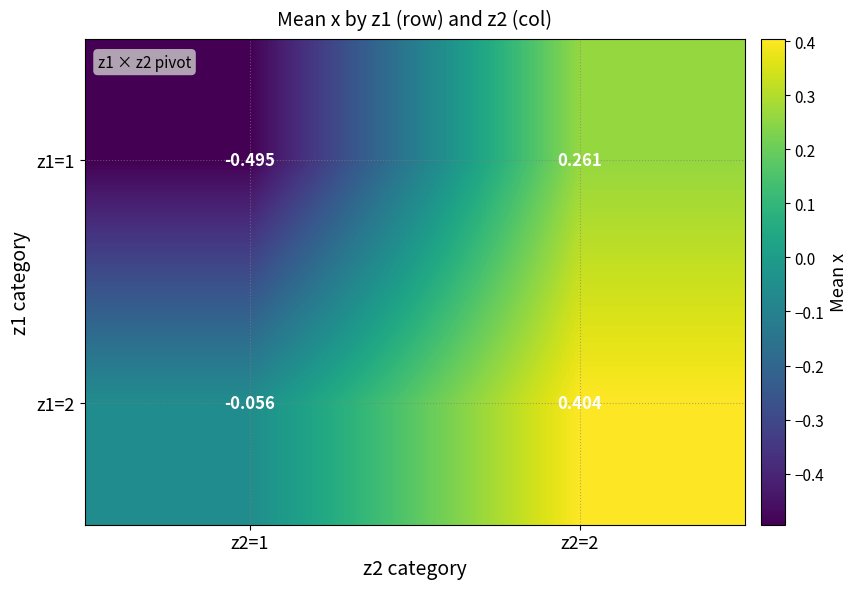

How many distinct data groups are displayed?

2